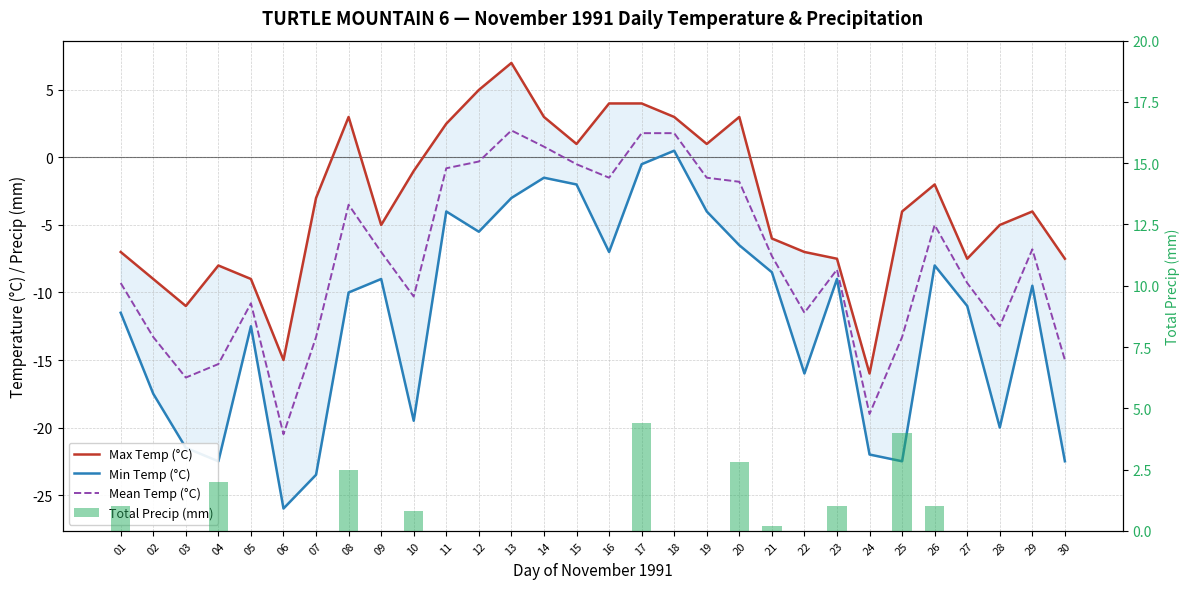

At which label does Total Precip (mm) reach its minimum?

02